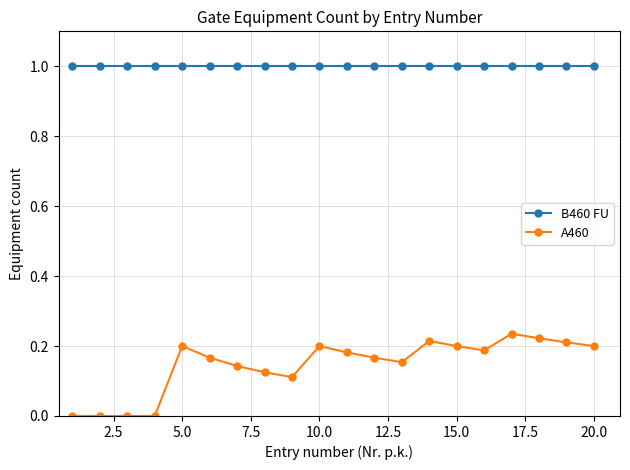

Is this an area chart (filled region under the line)?

No